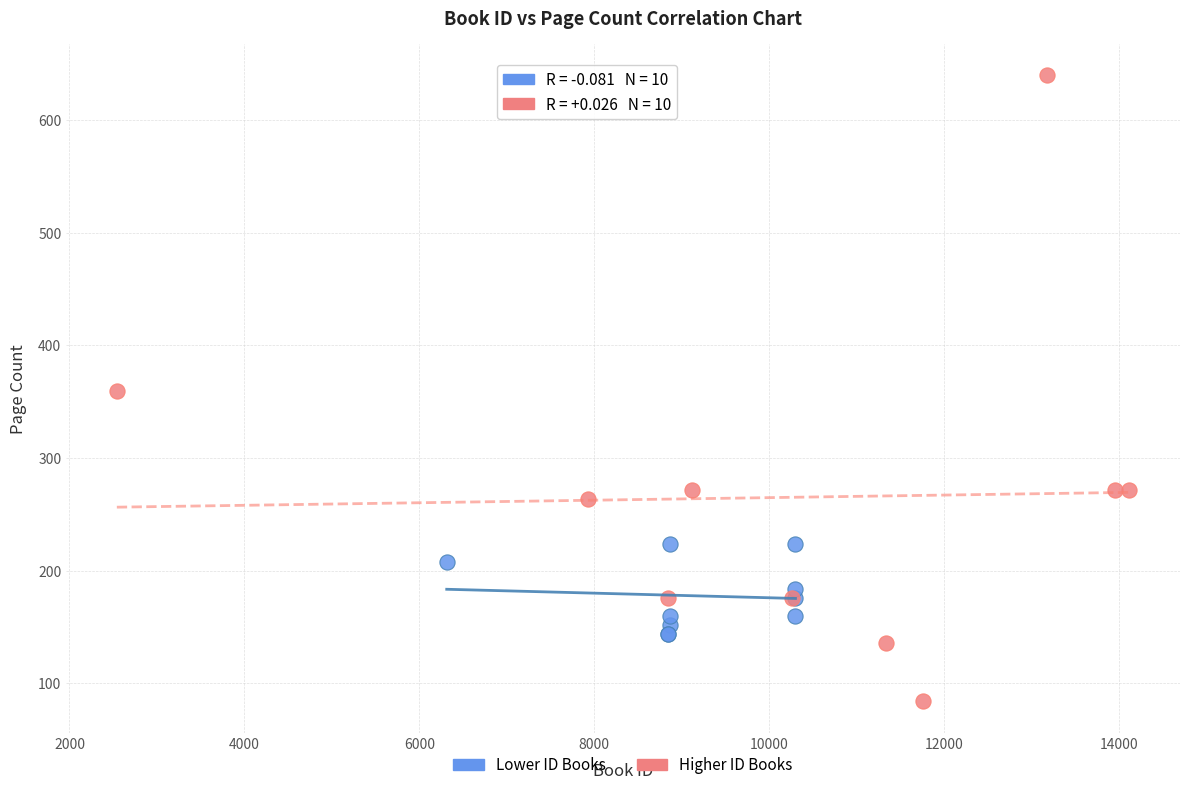

What are all the series names shown in the legend?

Lower ID Books, Higher ID Books